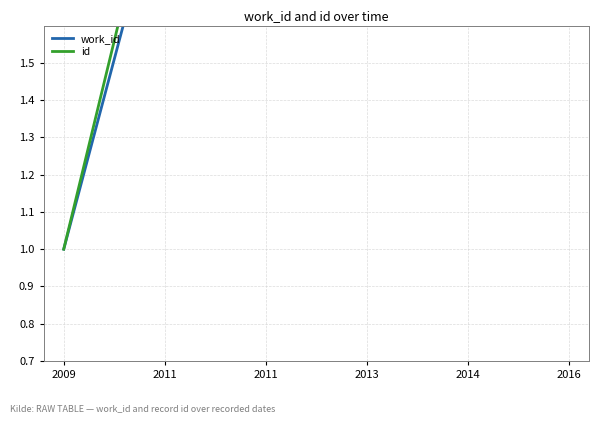

Rank the series by their average value, from highest to lowest.

id, work_id